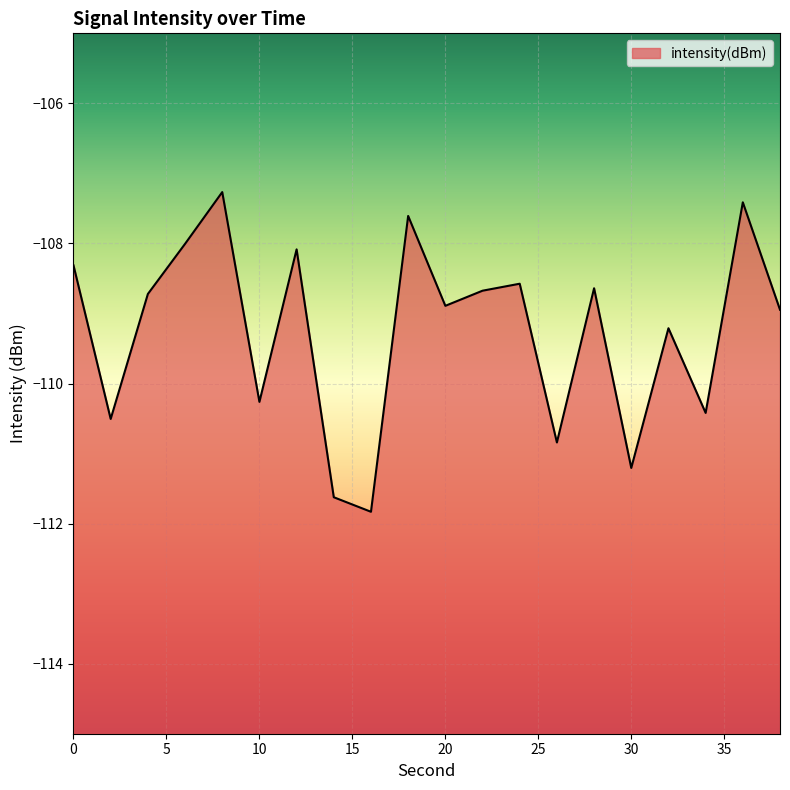

What is the difference between the values at 34 and 30?

0.8